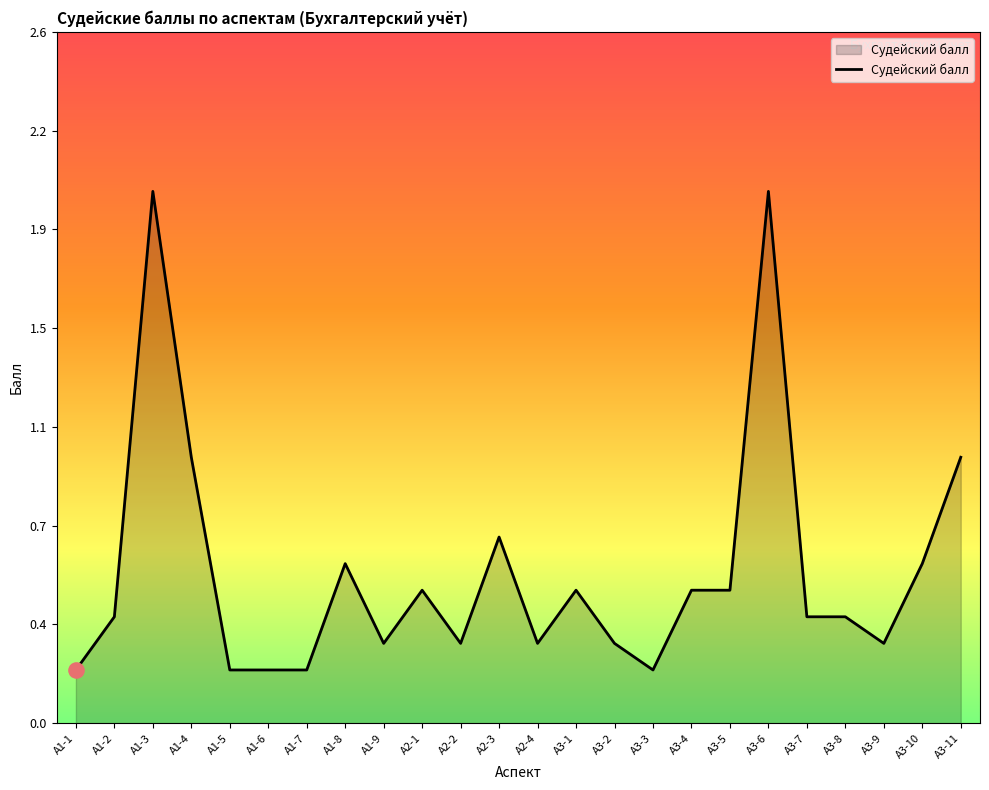

Is this an area chart (filled region under the line)?

Yes